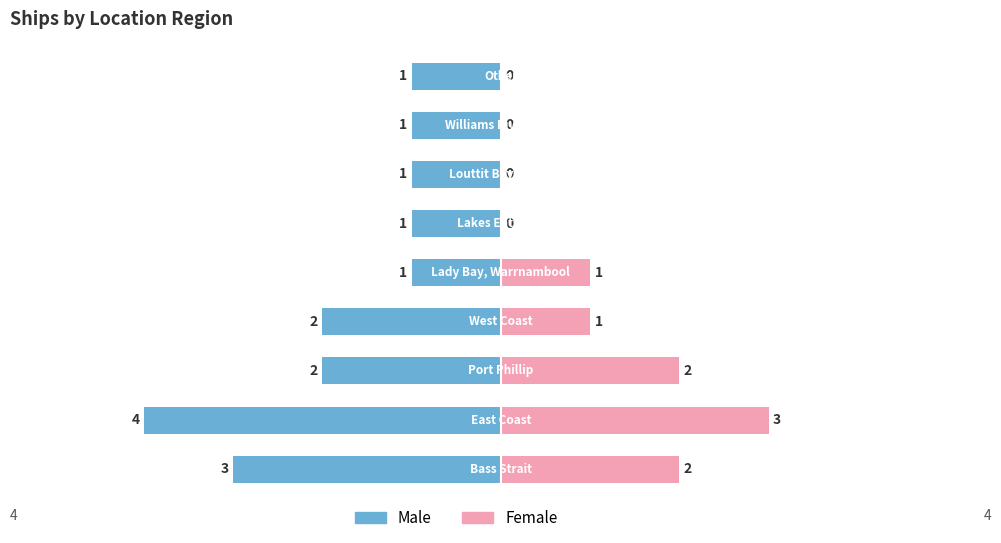

Reading right to left, list all the values displayed in this chart.

Male: 1	1	1	1	1	2	2	4	3
Female: 0	0	0	0	1	1	2	3	2